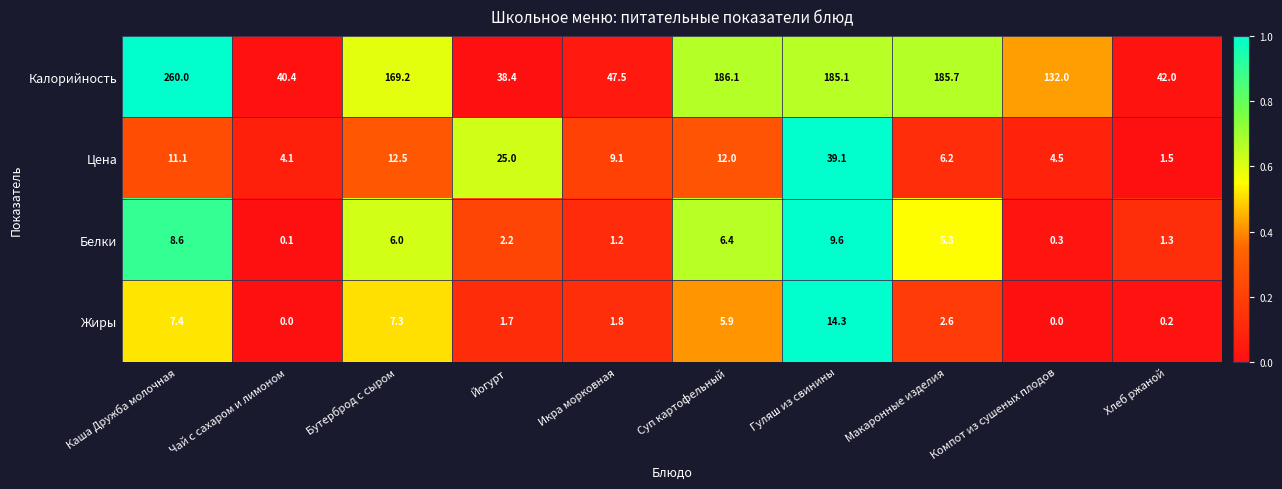

What is the spread (max minus min) of values at Компот из сушеных плодов?

132.0